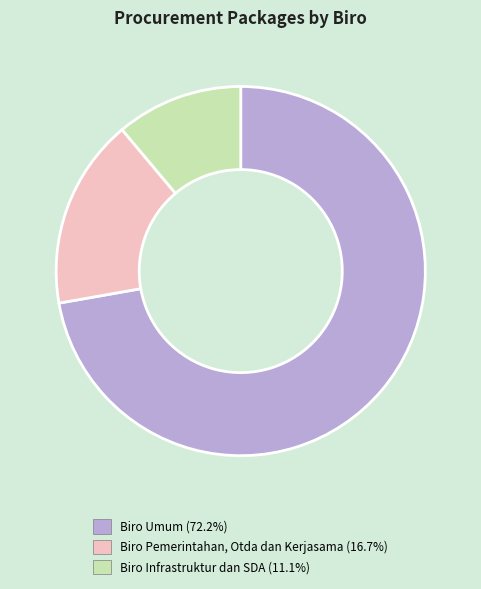

Is there any slice that represents more than half of the pie?

Yes